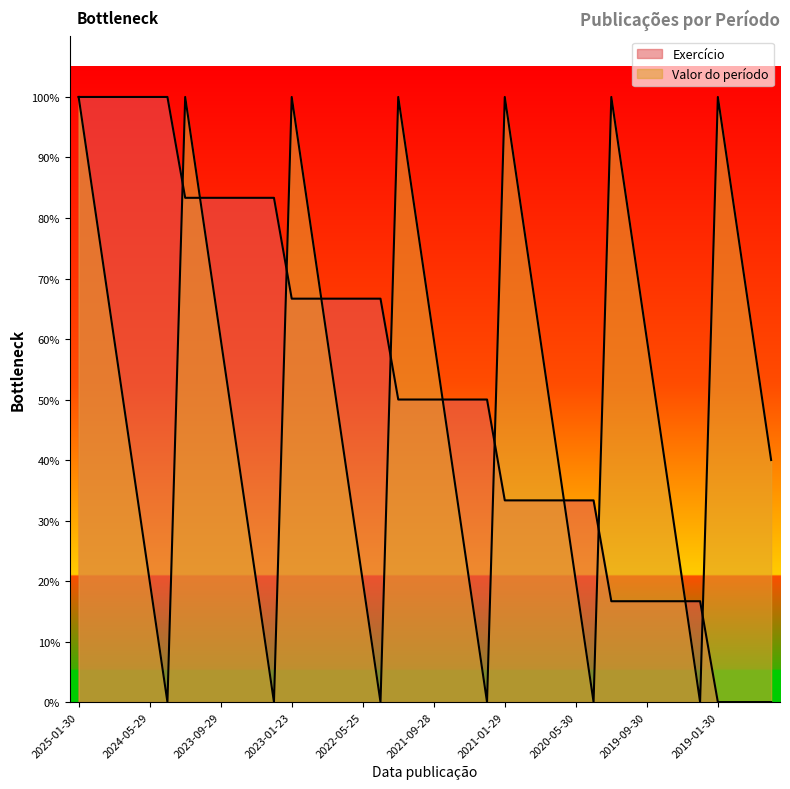

After their last crossing, which series has the higher values: Valor do período or Exercício?

Valor do período